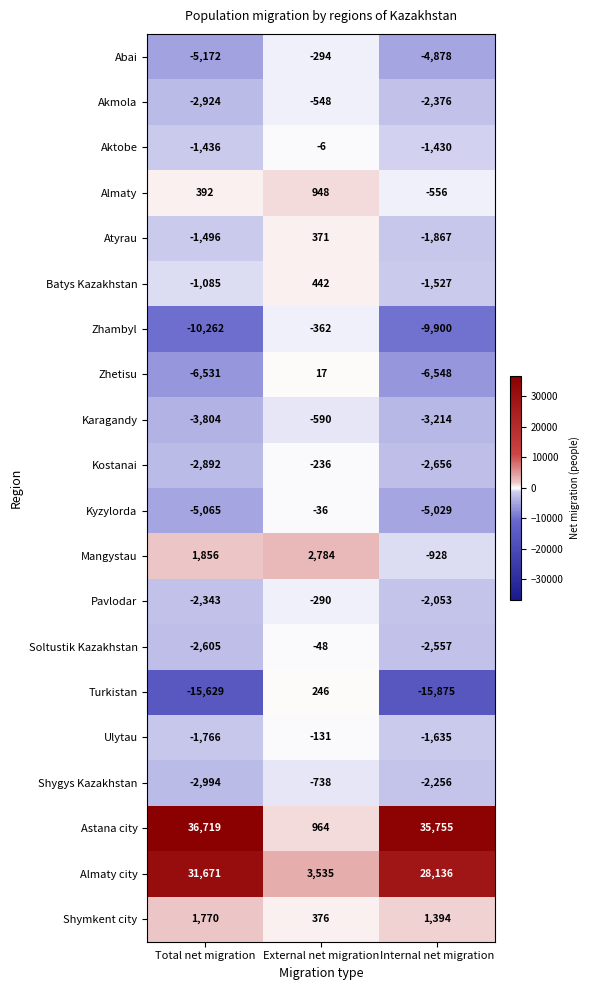

What is the sum of the Ulytau values at Total net migration and Internal net migration?

-3401